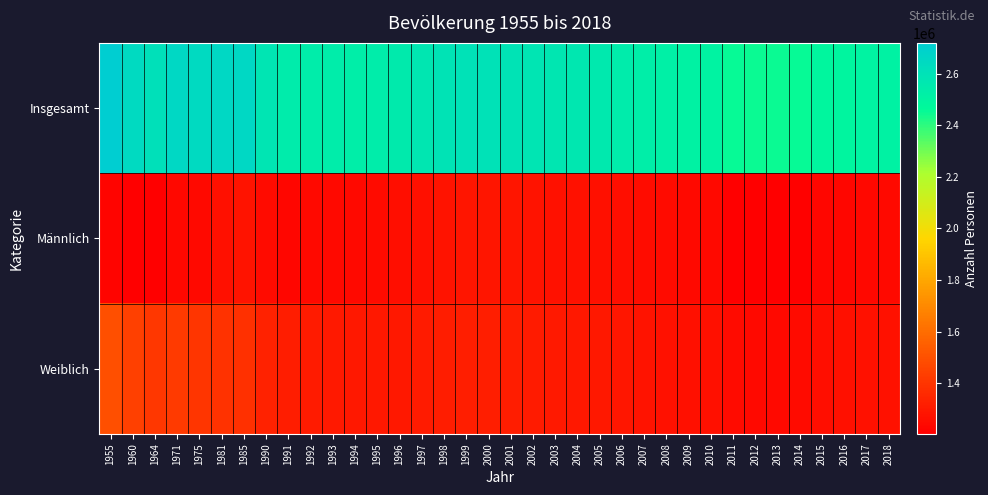

Between 1964 and 2004, which is larger?

1964